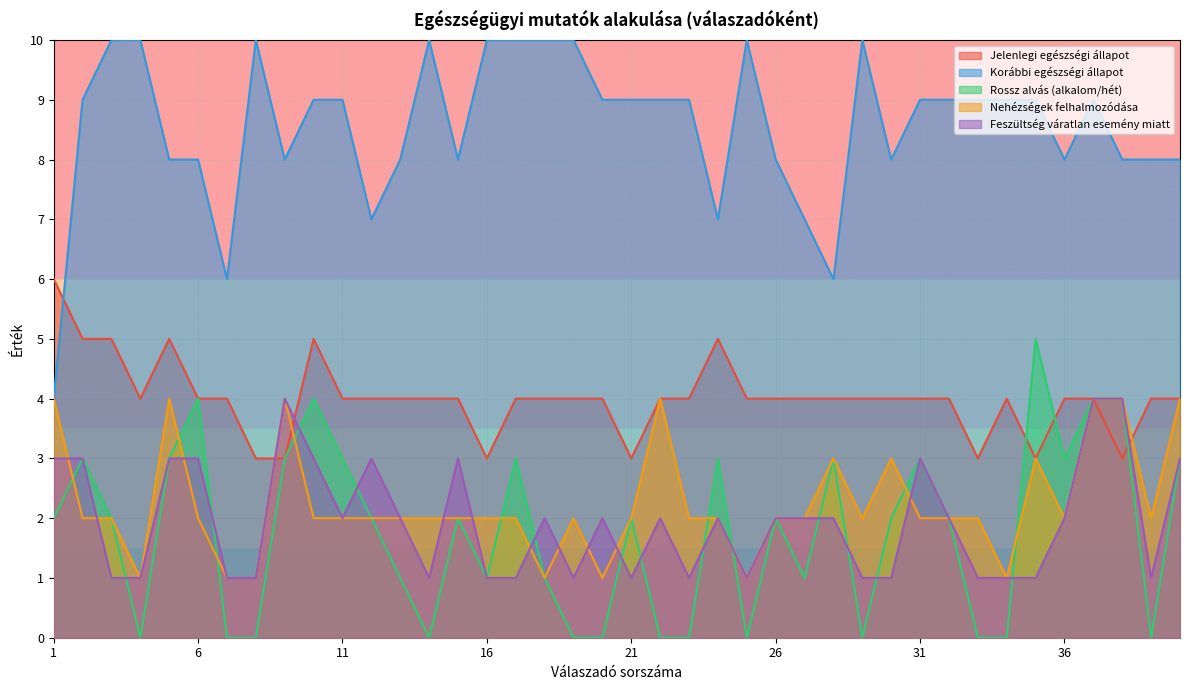

Reading right to left, list all the values displayed in this chart.

Jelenlegi egészségi állapot: 40=4	39=4	38=3	37=4	36=4	35=3	34=4	33=3	32=4	31=4	30=4	29=4	28=4	27=4	26=4	25=4	24=5	23=4	22=4	21=3	20=4	19=4	18=4	17=4	16=3	15=4	14=4	13=4	12=4	11=4	10=5	9=3	8=3	7=4	6=4	5=5	4=4	3=5	2=5	1=6
Korábbi egészségi állapot: 40=8	39=8	38=8	37=9	36=8	35=9	34=9	33=9	32=9	31=9	30=8	29=10	28=6	27=7	26=8	25=10	24=7	23=9	22=9	21=9	20=9	19=10	18=10	17=10	16=10	15=8	14=10	13=8	12=7	11=9	10=9	9=8	8=10	7=6	6=8	5=8	4=10	3=10	2=9	1=4
Rossz alvás (alkalom/hét): 40=3	39=0	38=4	37=4	36=3	35=5	34=0	33=0	32=2	31=3	30=2	29=0	28=3	27=1	26=2	25=0	24=3	23=0	22=0	21=2	20=0	19=0	18=1	17=3	16=1	15=2	14=0	13=1	12=2	11=3	10=4	9=3	8=0	7=0	6=4	5=3	4=0	3=2	2=3	1=2
Nehézségek felhalmozódása: 40=4	39=2	38=4	37=4	36=2	35=3	34=1	33=2	32=2	31=2	30=3	29=2	28=3	27=2	26=2	25=1	24=2	23=2	22=4	21=2	20=1	19=2	18=1	17=2	16=2	15=2	14=2	13=2	12=2	11=2	10=2	9=4	8=1	7=1	6=2	5=4	4=1	3=2	2=2	1=4
Feszültség váratlan esemény miatt: 40=3	39=1	38=4	37=4	36=2	35=1	34=1	33=1	32=2	31=3	30=1	29=1	28=2	27=2	26=2	25=1	24=2	23=1	22=2	21=1	20=2	19=1	18=2	17=1	16=1	15=3	14=1	13=2	12=3	11=2	10=3	9=4	8=1	7=1	6=3	5=3	4=1	3=1	2=3	1=3